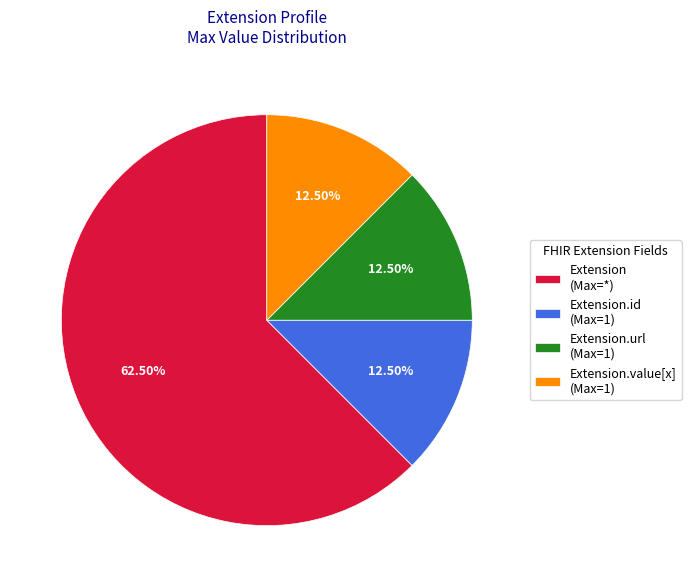

Which has a higher value, Extension.value[x] (Max=1) or Extension (Max=*)?

Extension (Max=*)